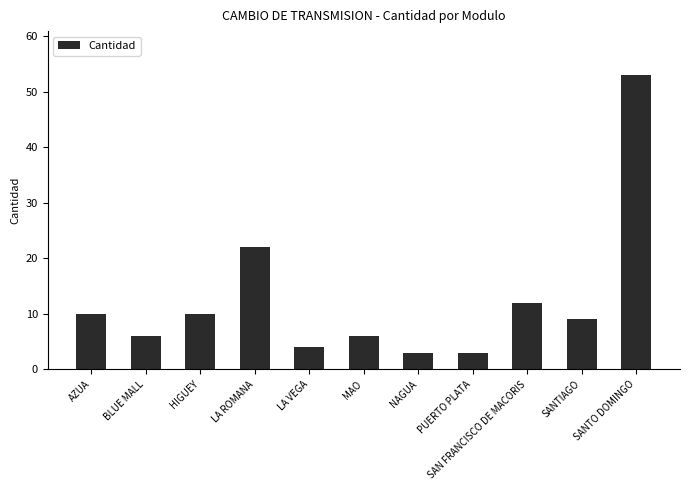

Reading left to right, what are all the values shown in this chart?

AZUA=10	BLUE MALL=6	HIGUEY=10	LA ROMANA=22	LA VEGA=4	MAO=6	NAGUA=3	PUERTO PLATA=3	SAN FRANCISCO DE MACORIS=12	SANTIAGO=9	SANTO DOMINGO=53